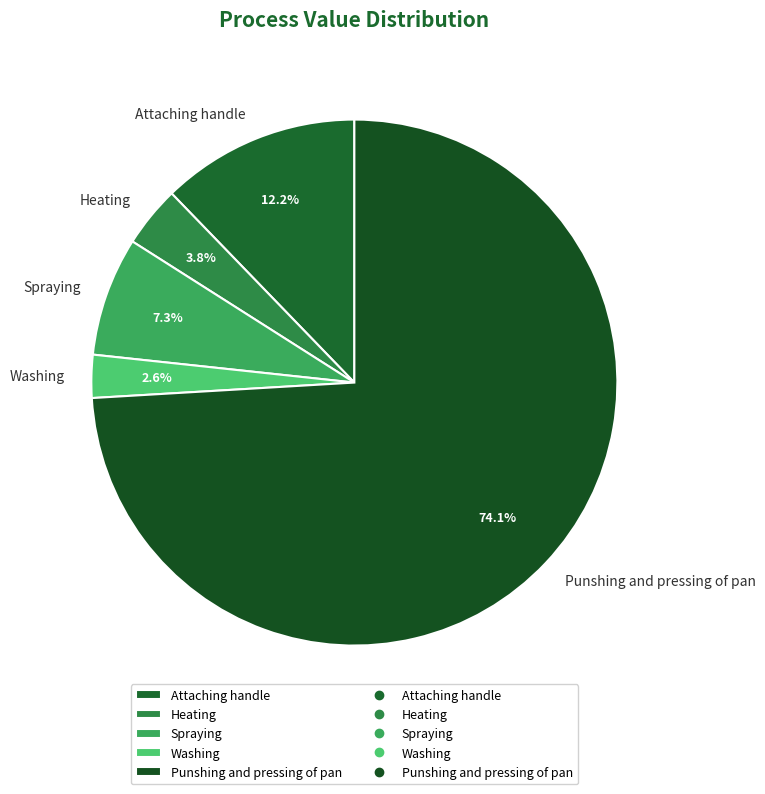

Rank the categories by value from lowest to highest.

Washing, Heating, Spraying, Attaching handle, Punshing and pressing of pan